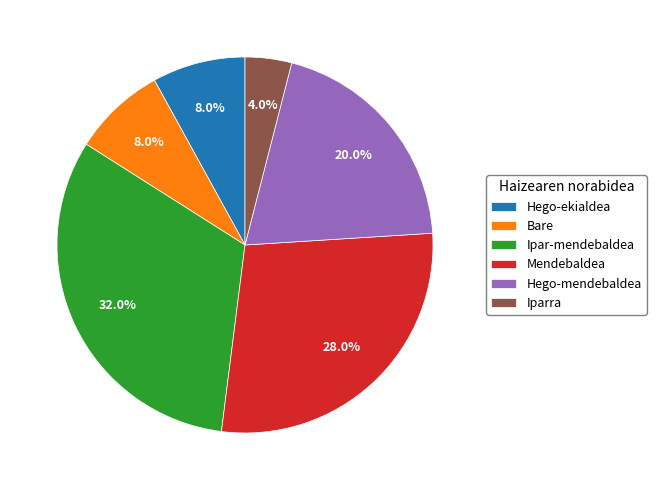

Count the number of slices in the pie.

6